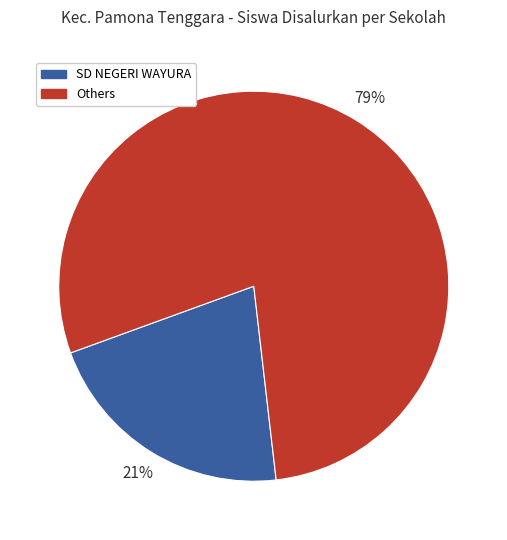

Does any single category account for the majority?

Yes